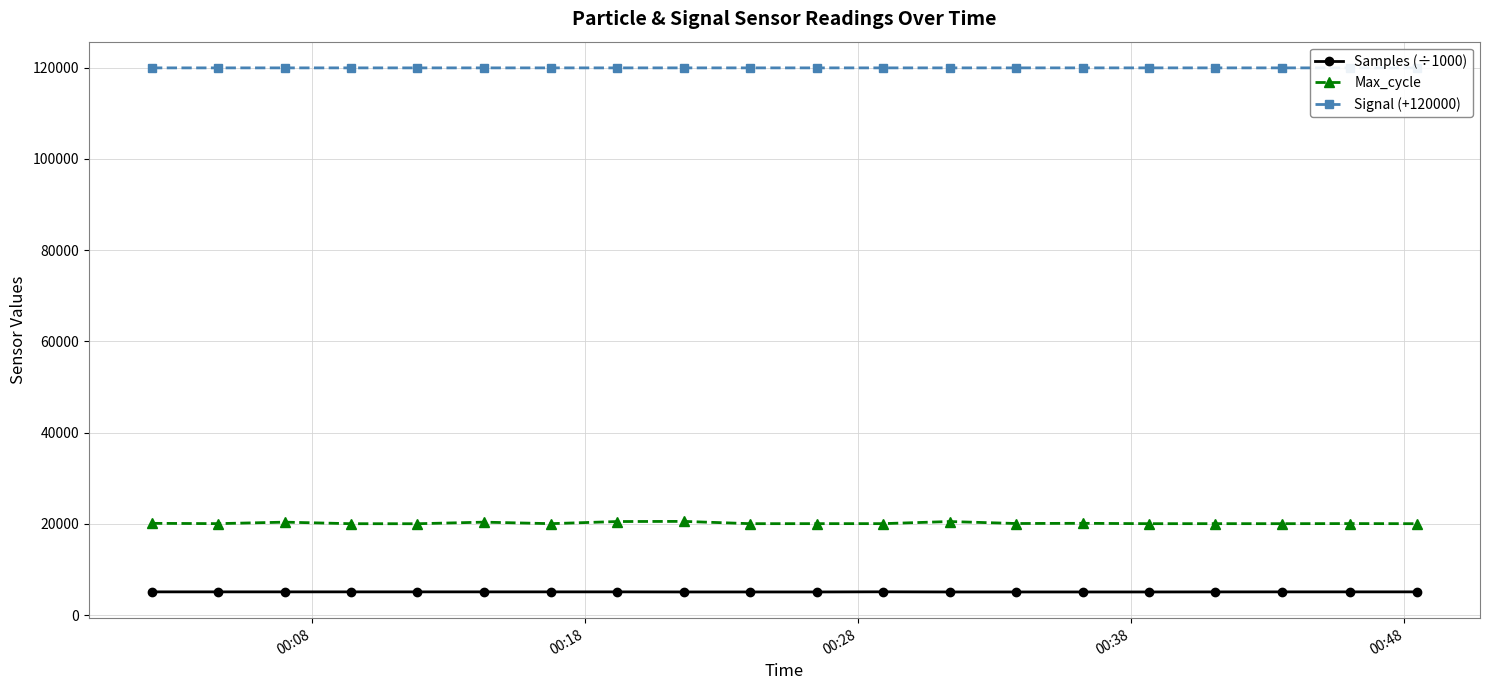

What is the value of the Max_cycle point at the 18th from the left?

20040.0